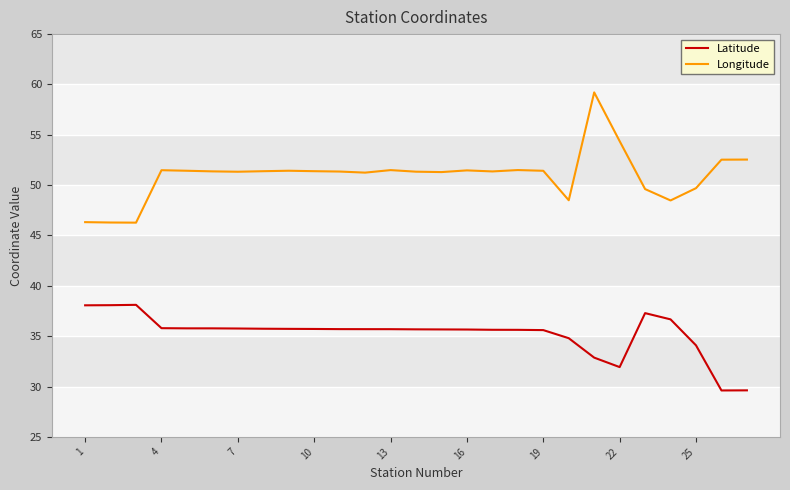

What is the smallest value displayed?

29.6